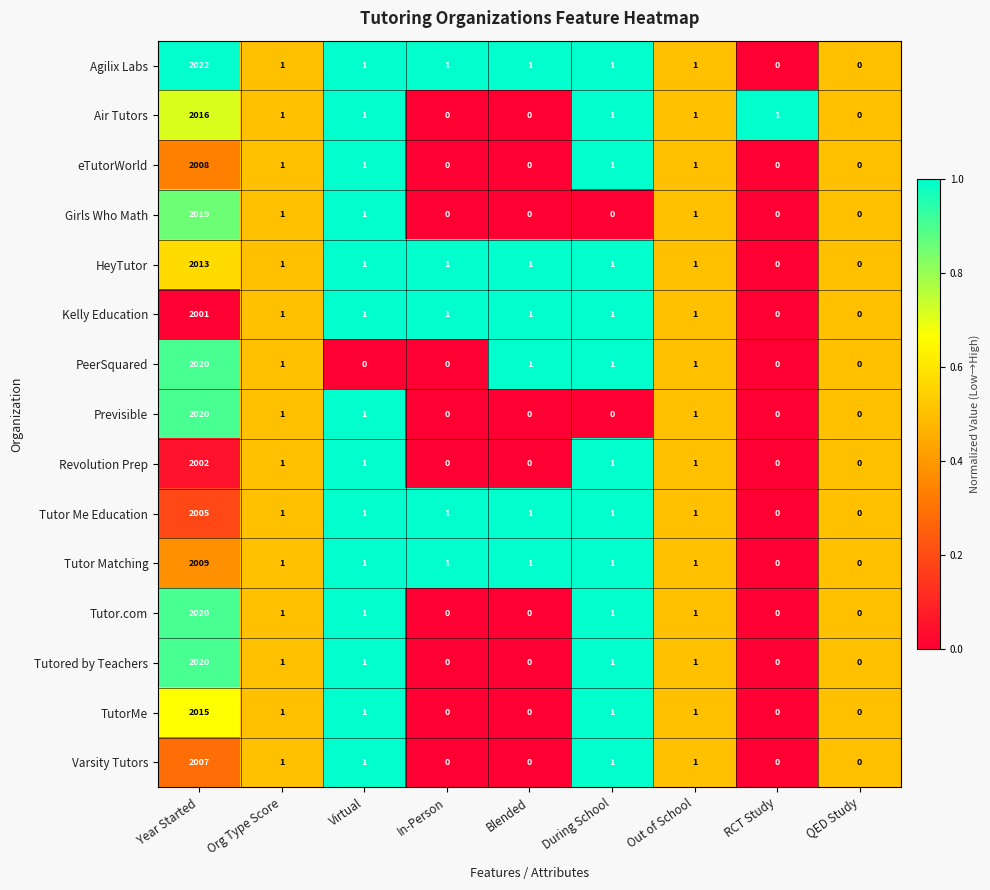

How many data points does each series have?

9